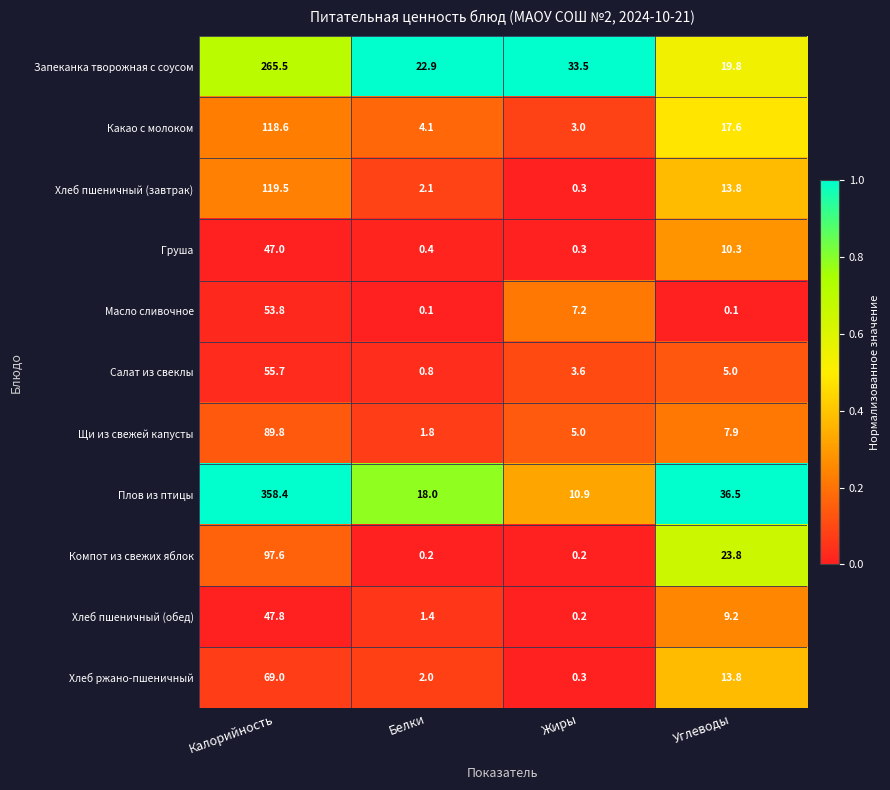

Which series changed the most between Калорийность and Белки?

Плов из птицы